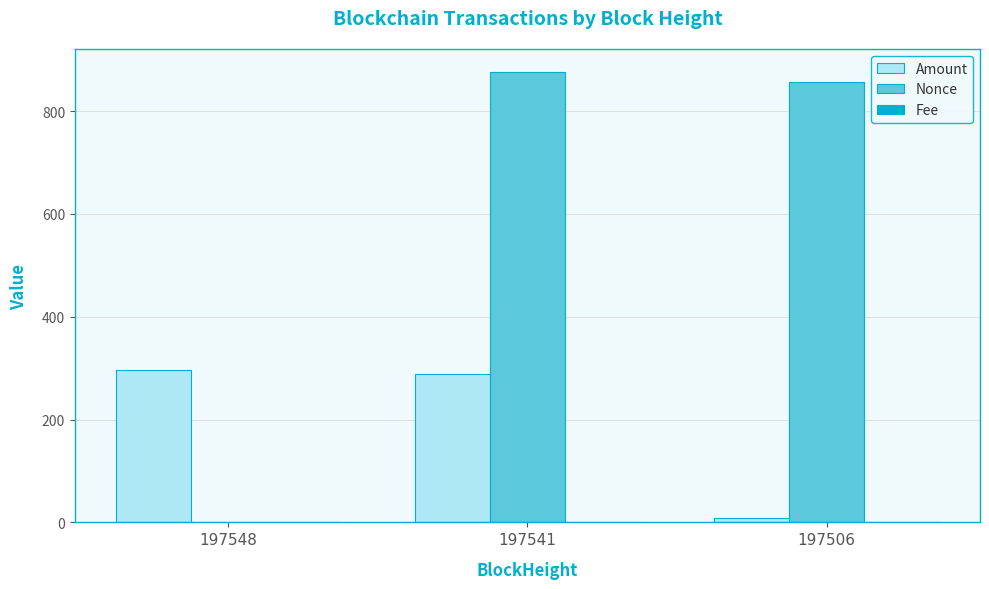

At which label is Amount closest to 152?

197541